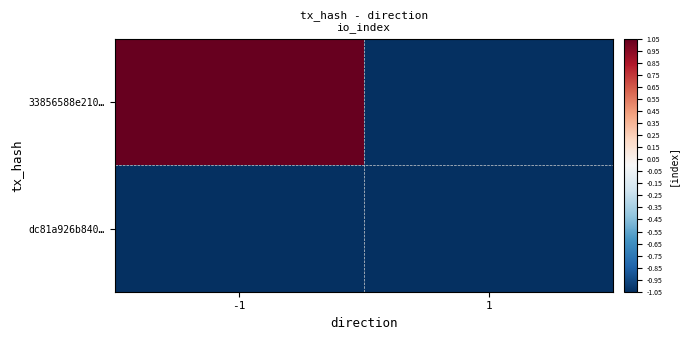

What is the total value across all series at 1?

-2.1